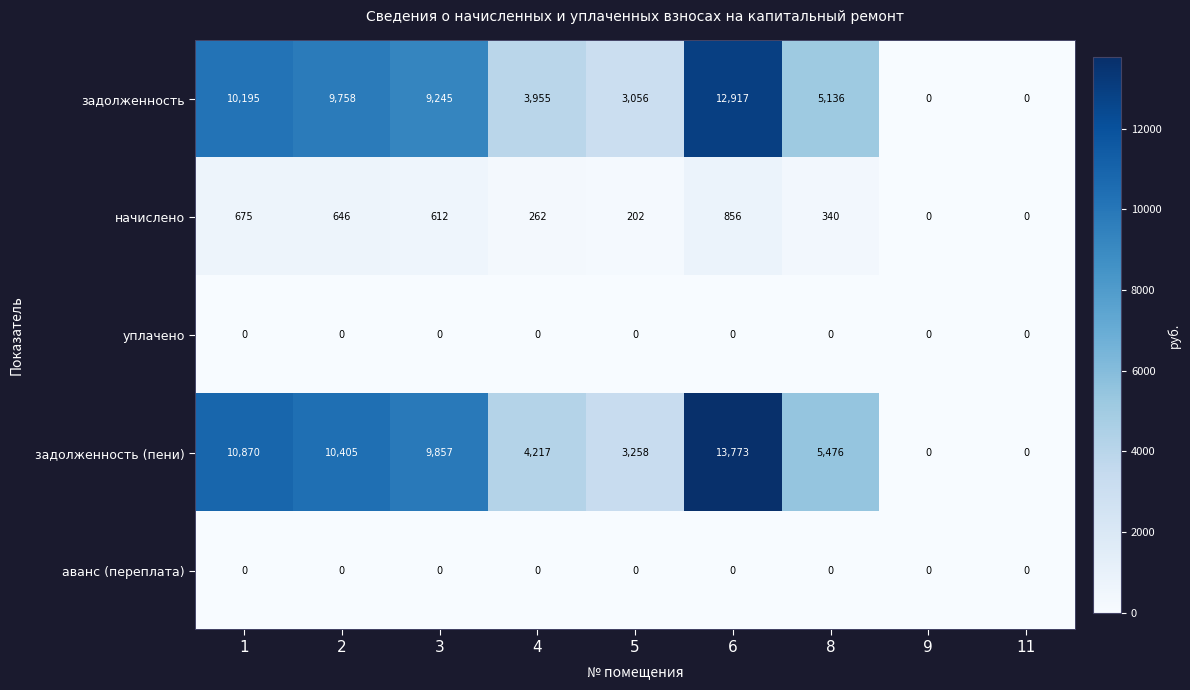

Count the number of data series in this chart.

5